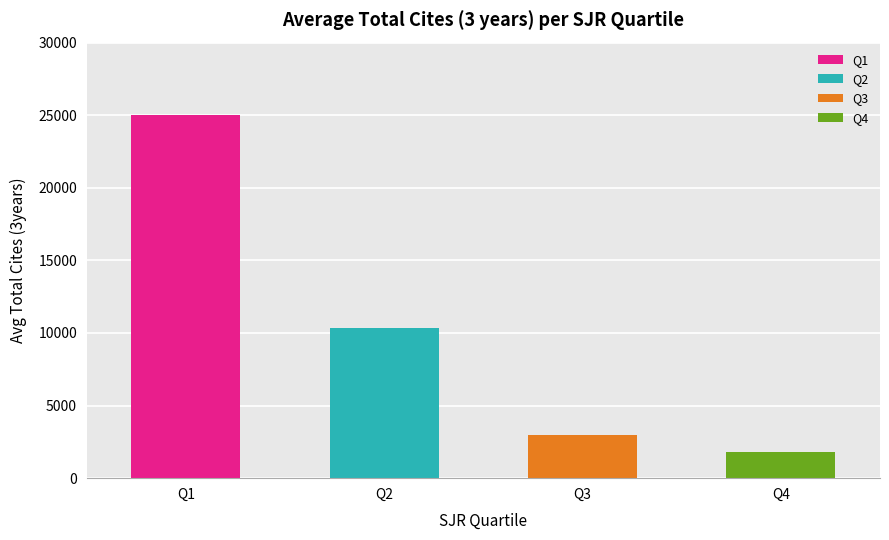

The value at Q2 is 10322.5. True or false?

True